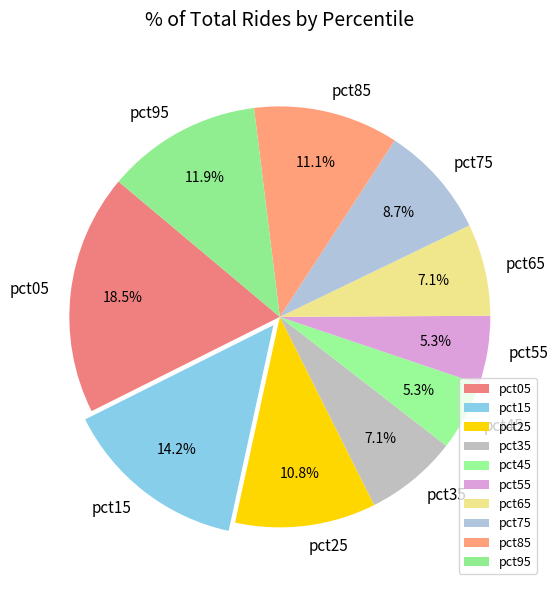

What percentage is the pct65 slice, to the nearest percent?

7%